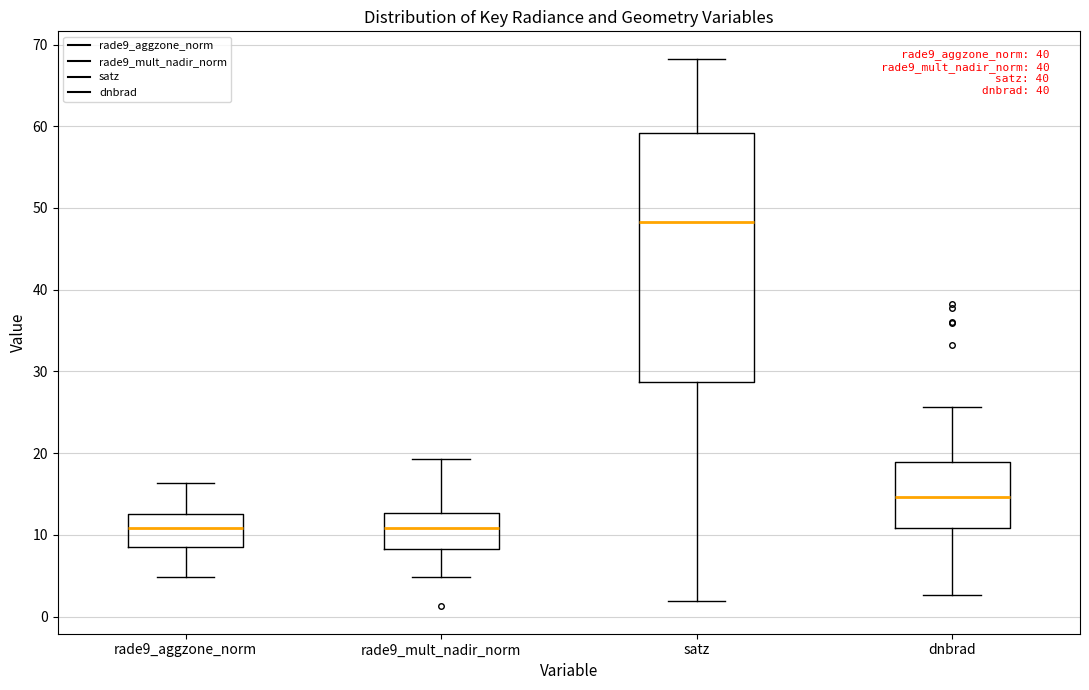

Which box is the tallest, from its lower edge to its upper edge?

satz